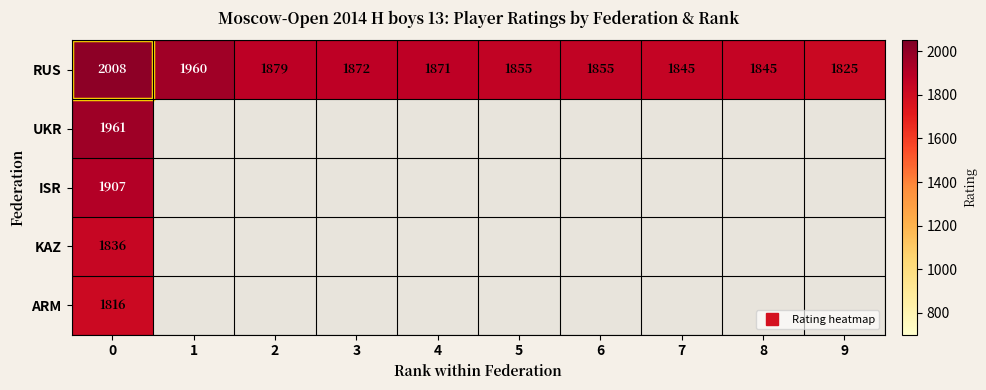

How many data points in RUS are less than 1871?

5